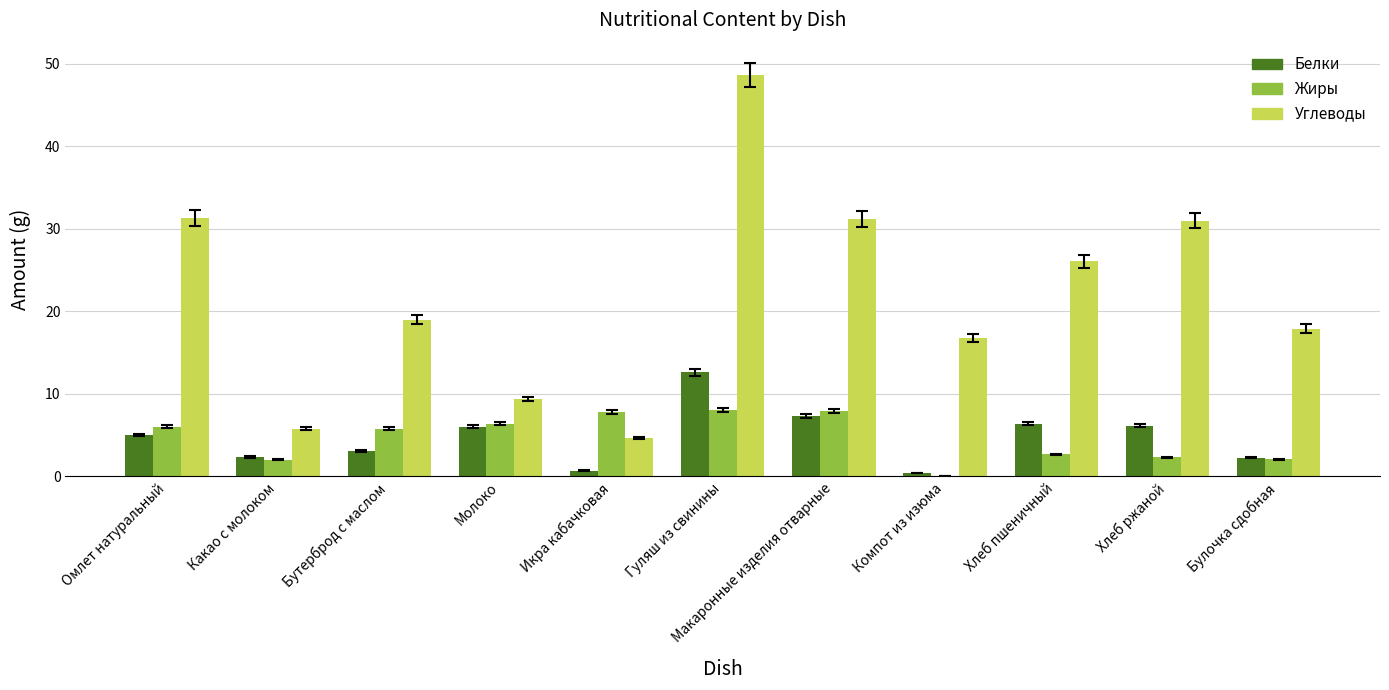

What value does the Углеводы series have at Хлеб пшеничный?

26.1